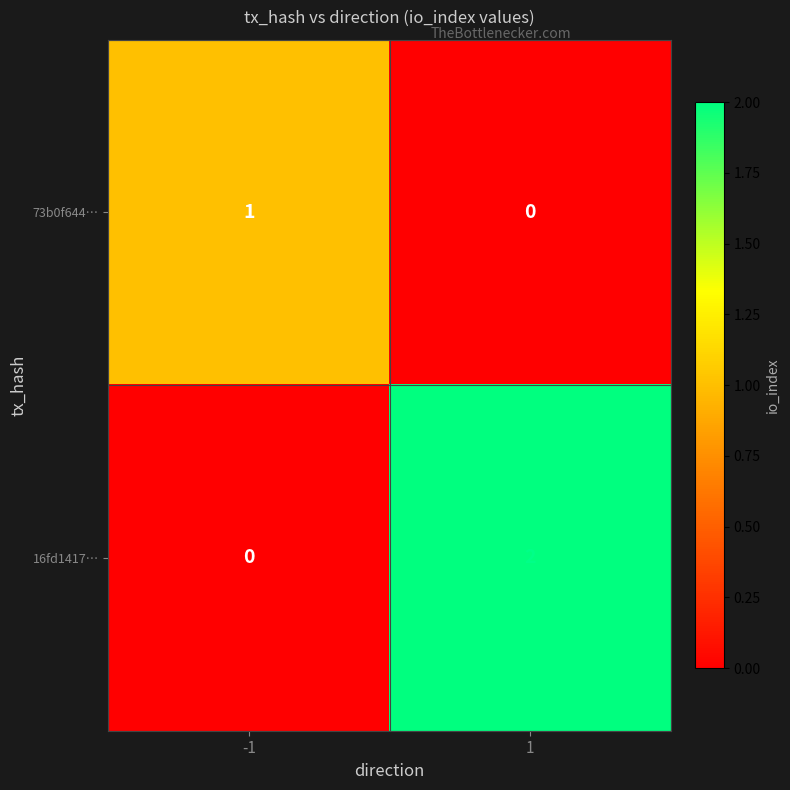

Reading left to right, list all the values displayed in this chart.

73b0f644…: -1=1	1=0
16fd1417…: -1=0	1=2